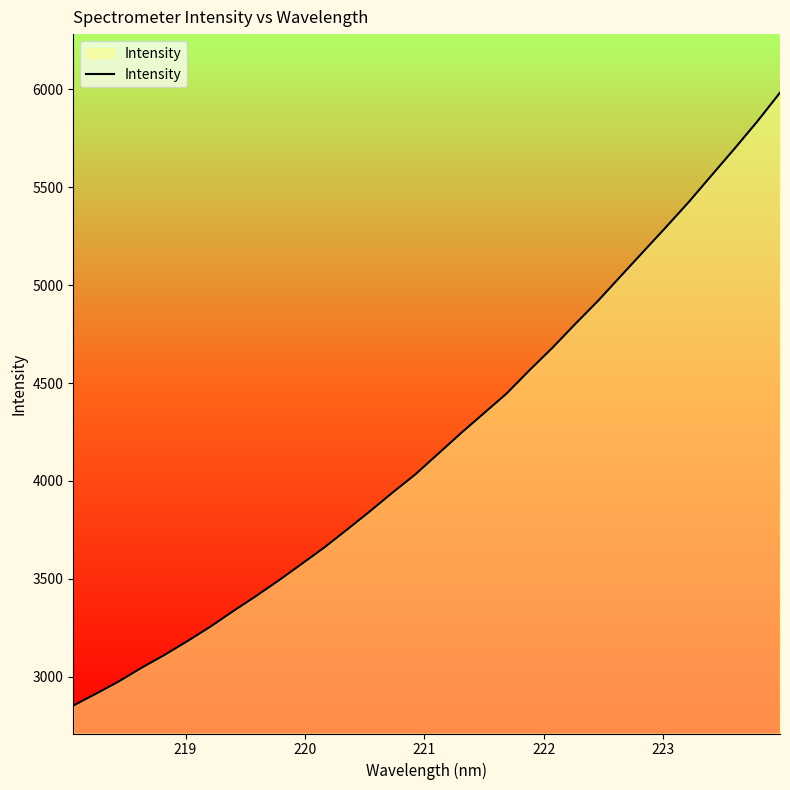

How many lines are shown in the chart?

1